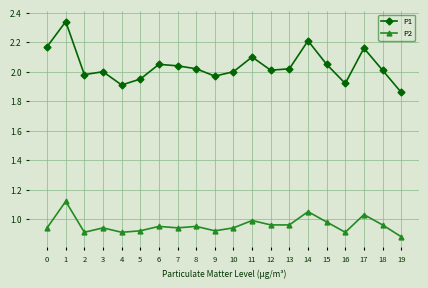

What is the total value across all series at 5?

2.9